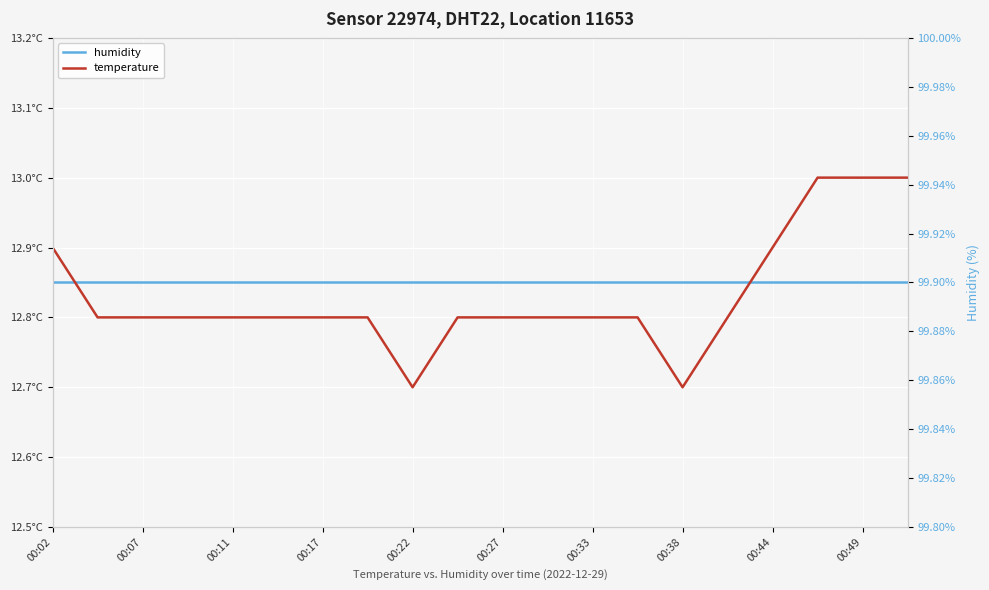

Is the value of temperature at 00:44 greater than the value of humidity at 11?

No